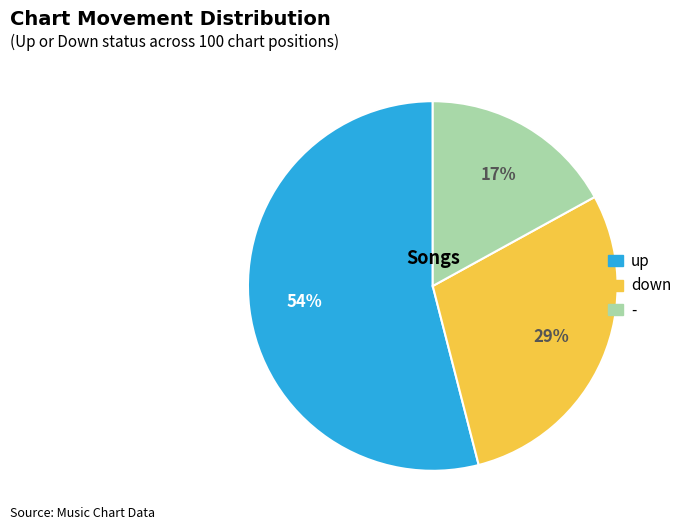

Which category has the smallest portion of the pie?

-